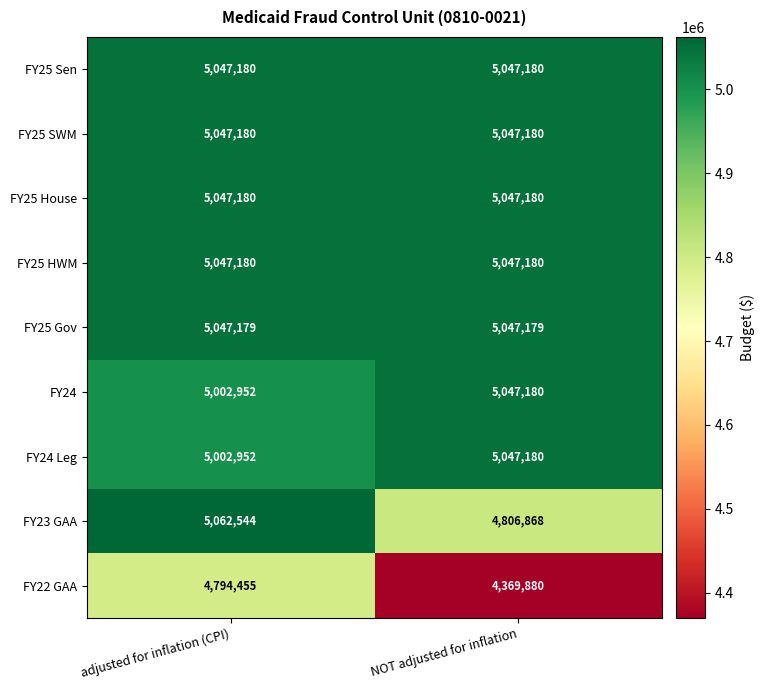

Which category has the highest value in the FY23 GAA series?

adjusted for inflation (CPI)